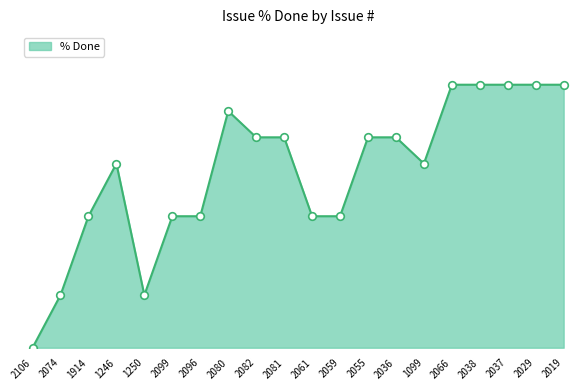

Between 2099 and 2061, which is larger?

2099